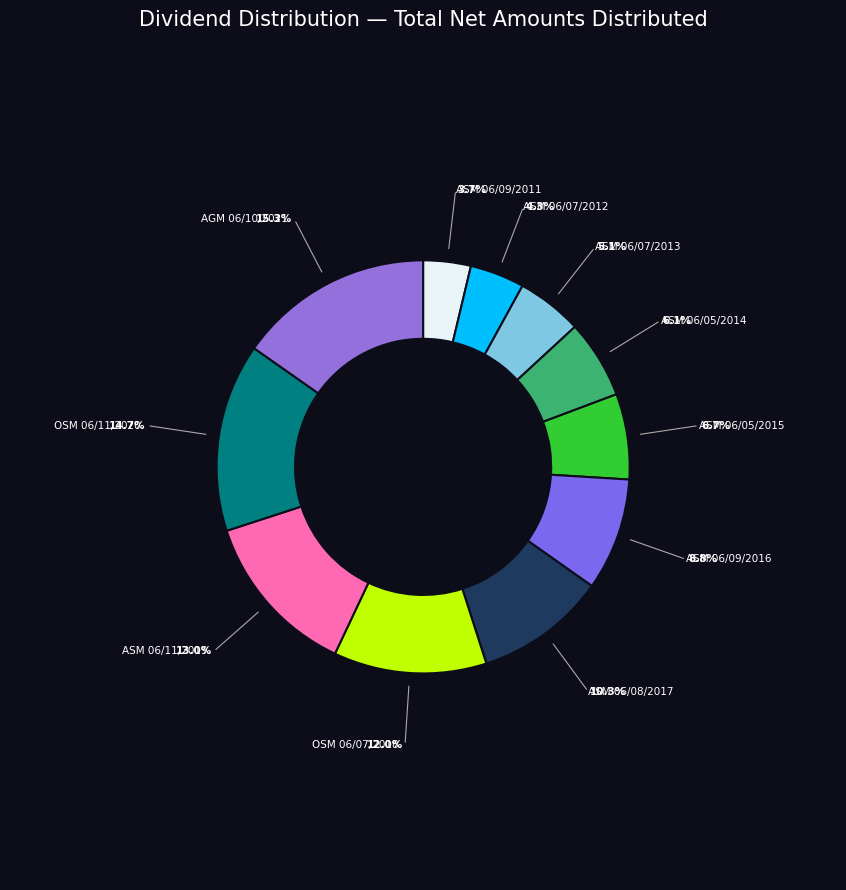

How many segments does this pie chart have?

11